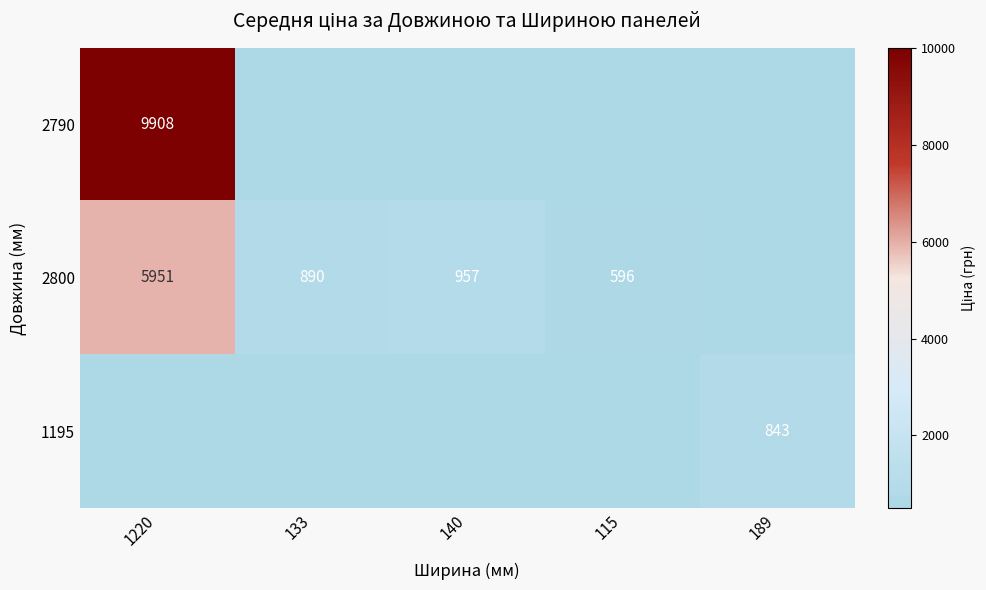

The 2800 series shows 5951 at 1220. True or false?

True